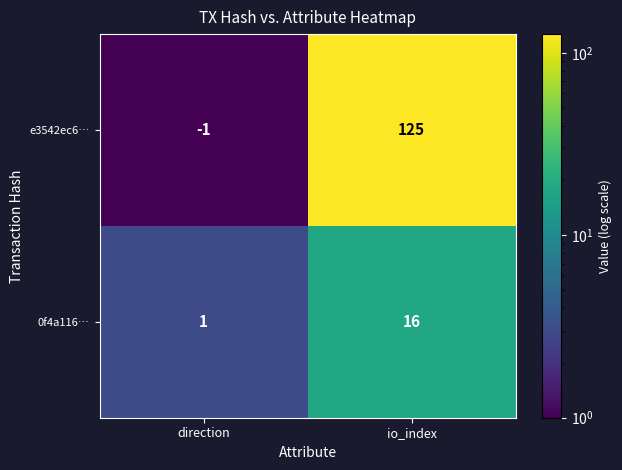

Rank the series by their maximum value, from highest to lowest.

e3542ec6…, 0f4a116…